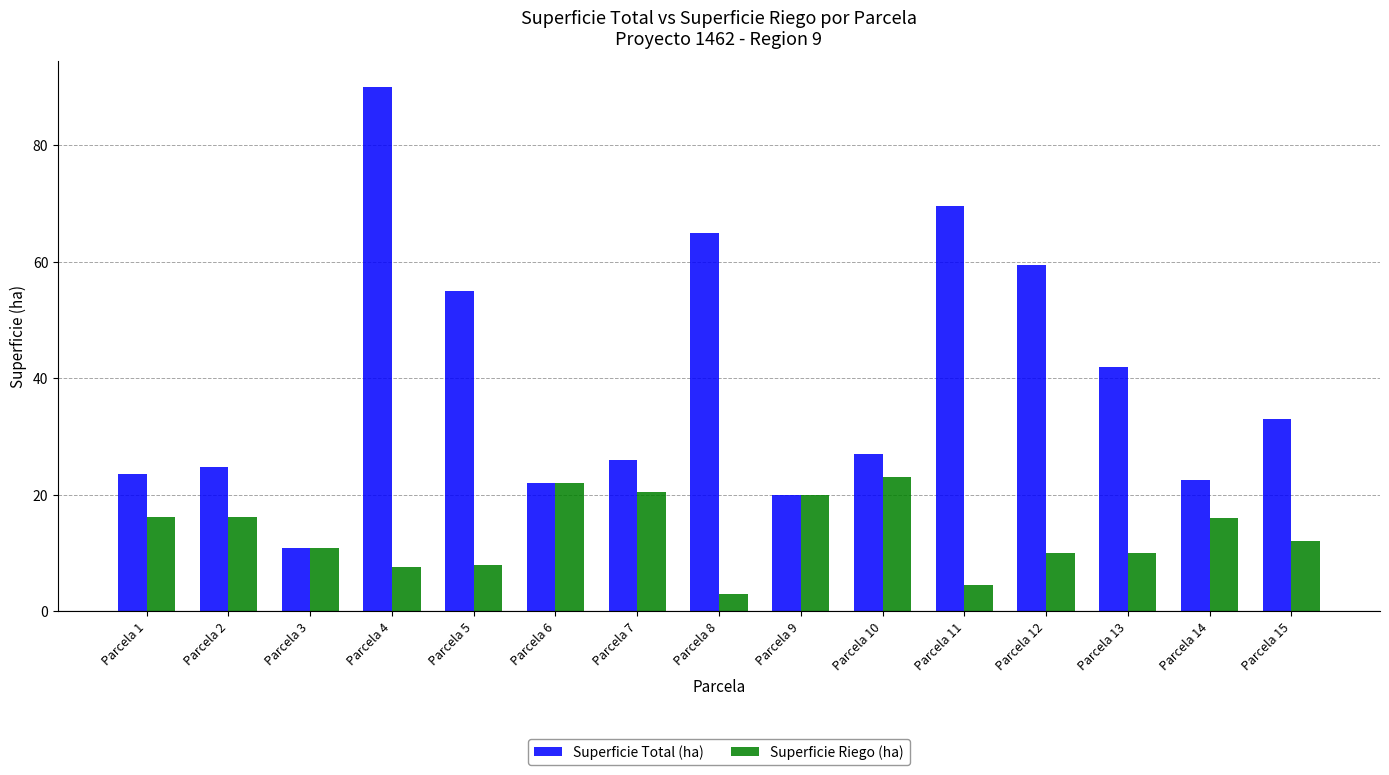

Which series has the widest spread of values?

Superficie Total (ha)